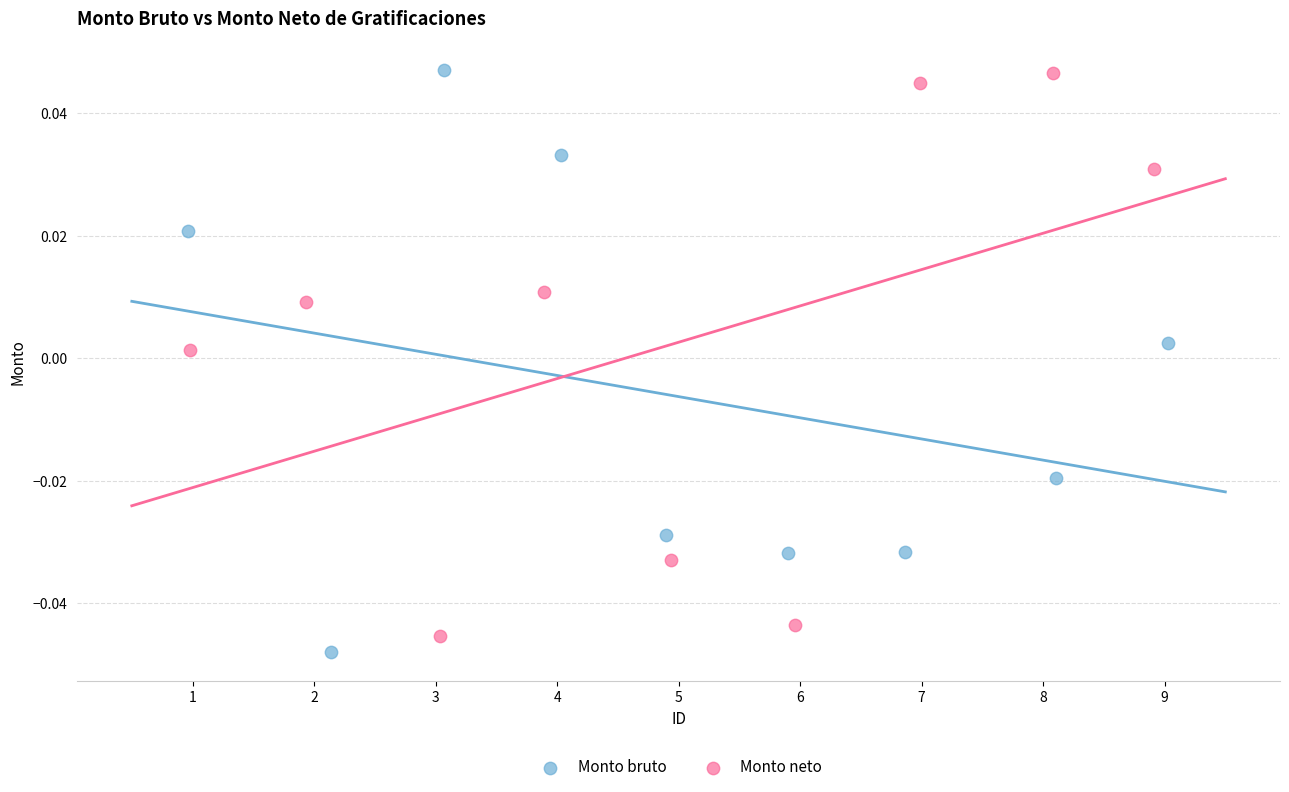

Which series reaches the minimum Y coordinate?

Monto bruto